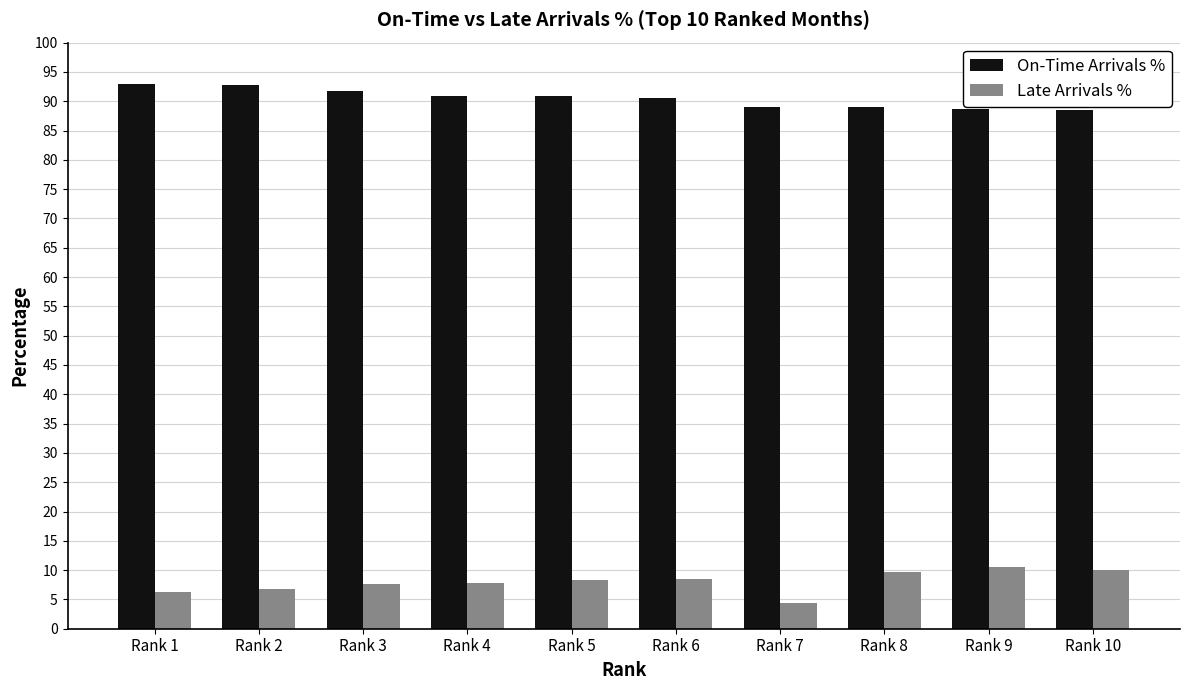

Is the value of Late Arrivals % at Rank 4 greater than the value of On-Time Arrivals % at Rank 9?

No